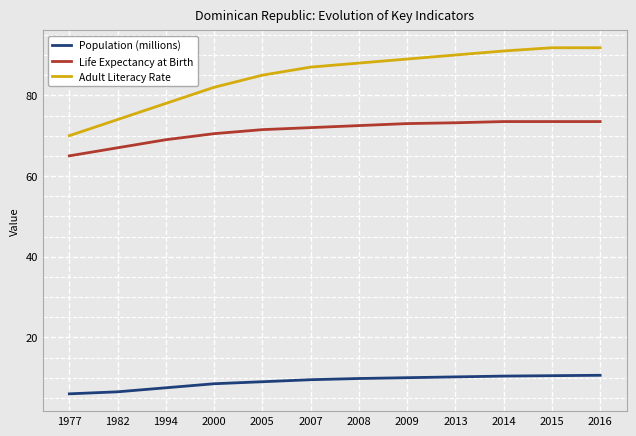

At which label does Life Expectancy at Birth reach its minimum?

1977